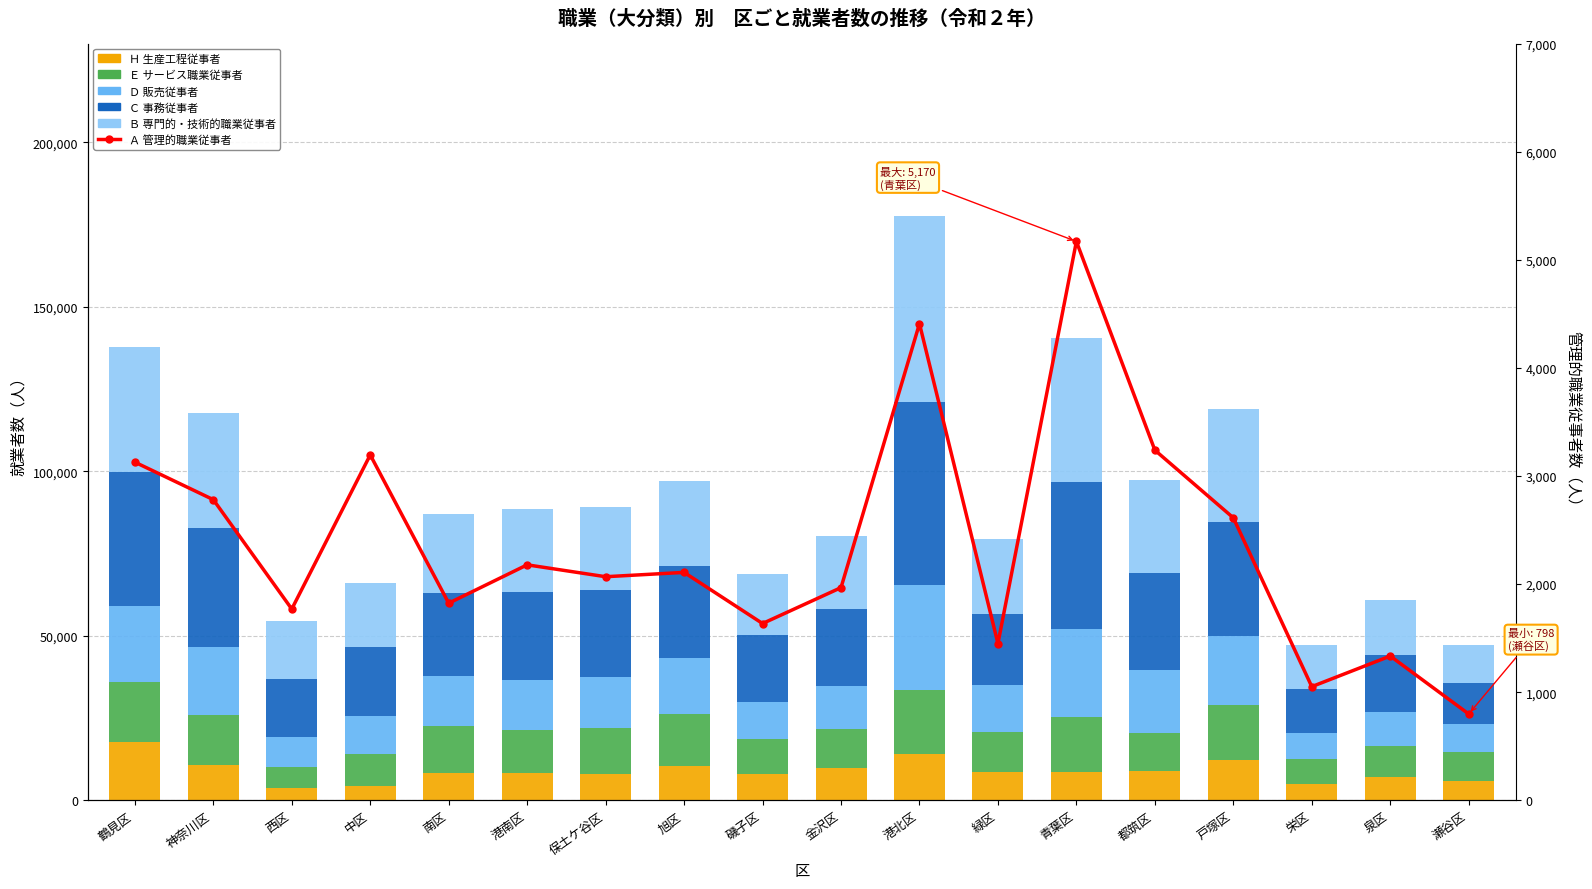

Is it true that Ｃ 事務従事者 equals 20199 at 磯子区?

True